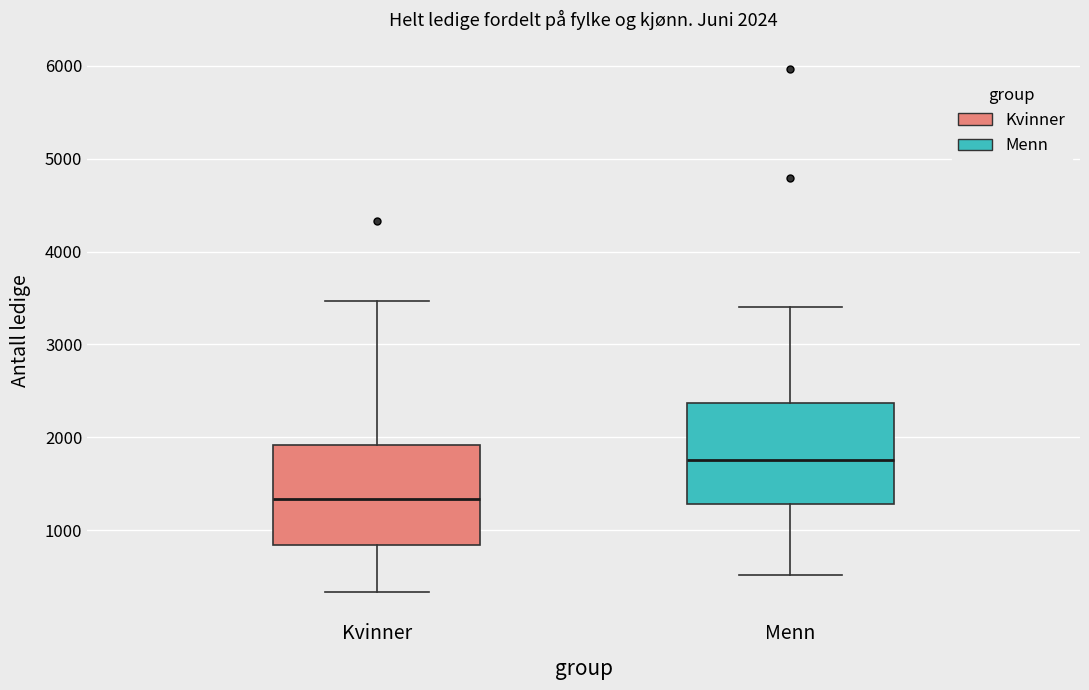

Which box's median line is the lowest?

Kvinner